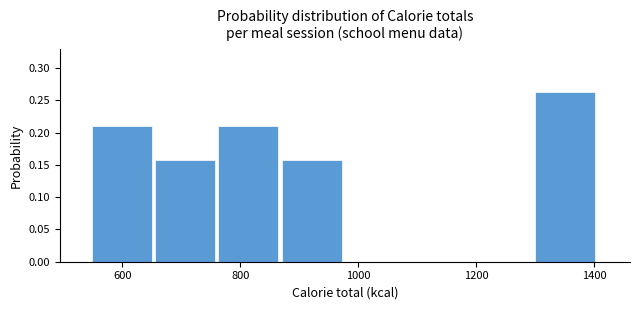

What is the height of the bar covering 1300 to 1400 on the x-axis? Neither the bar edges nor the heights are printed on the chart, so give them approximately, as read against the axes.

0.265